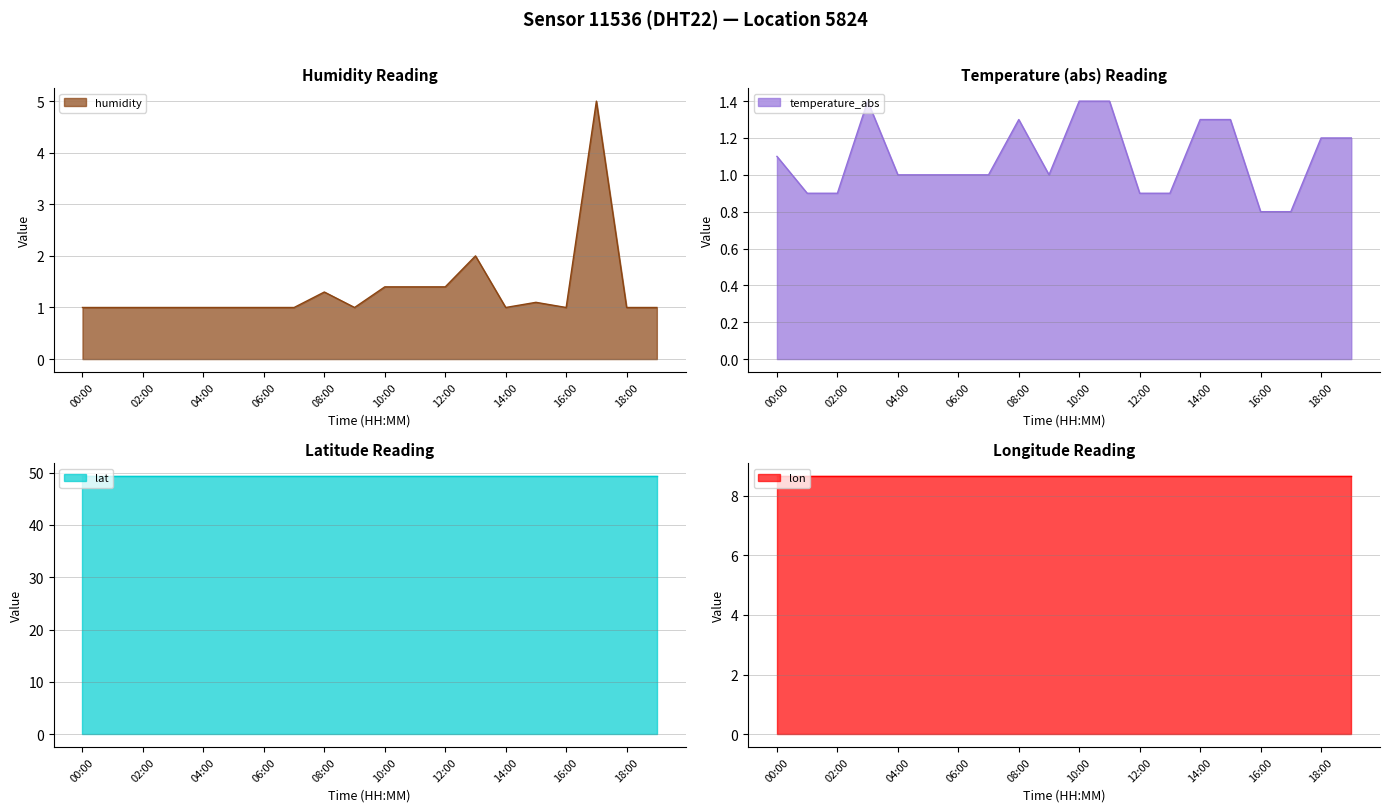

How many values in the humidity series exceed 1?

7